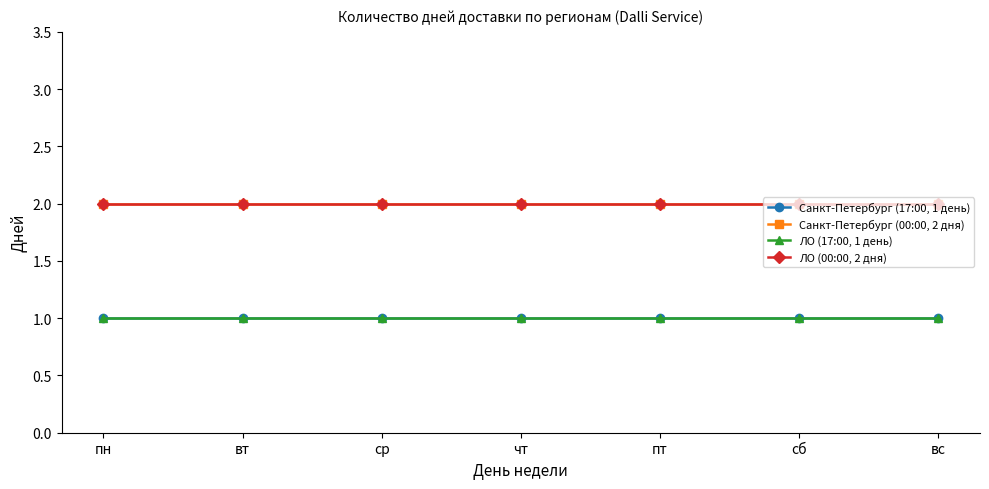

What is the smallest value displayed?

1